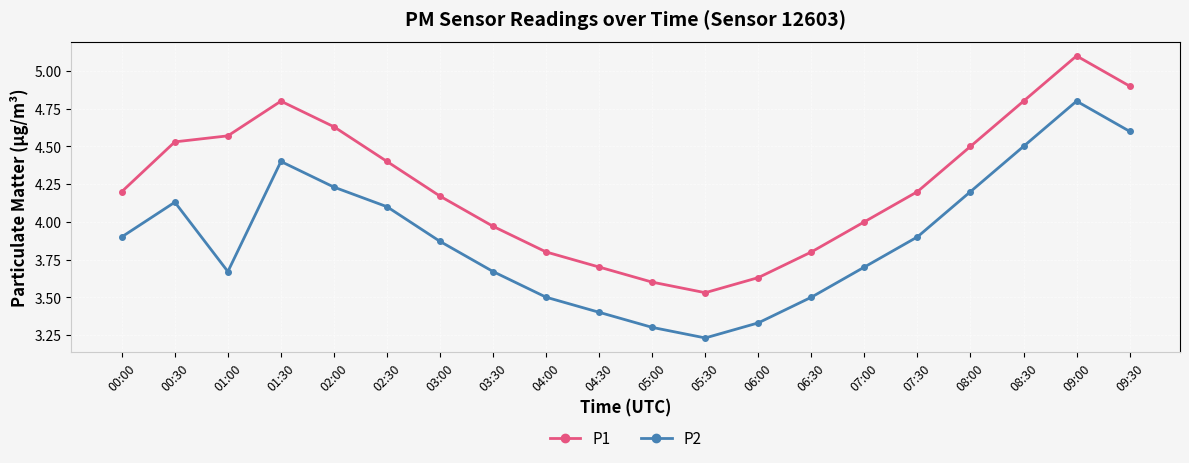

Is it true that P2 equals 3.7 at 07:00?

True